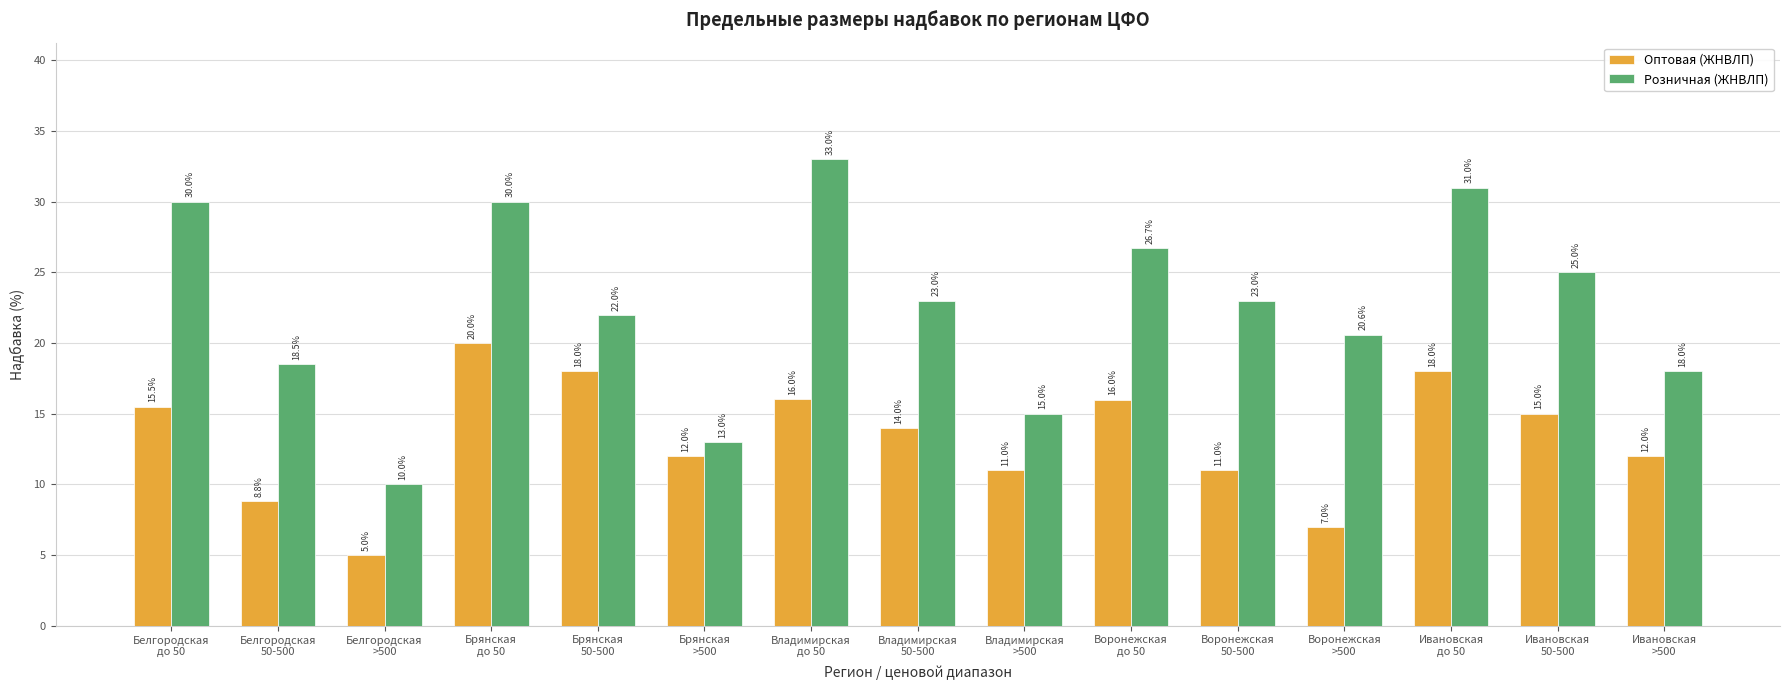

How many values in the Оптовая (ЖНВЛП) series are below 14?

7